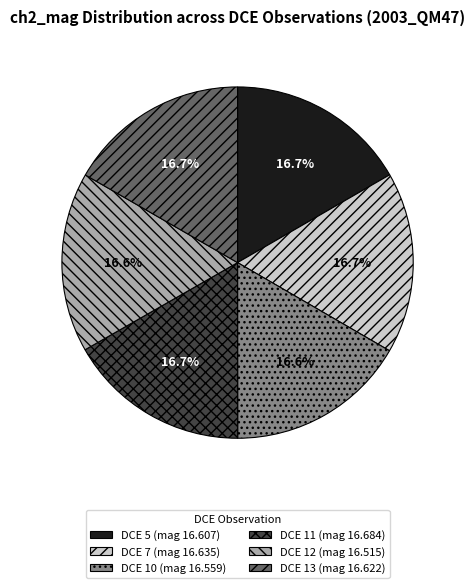

Does DCE 11 (mag 16.684) represent more than half of the total?

No